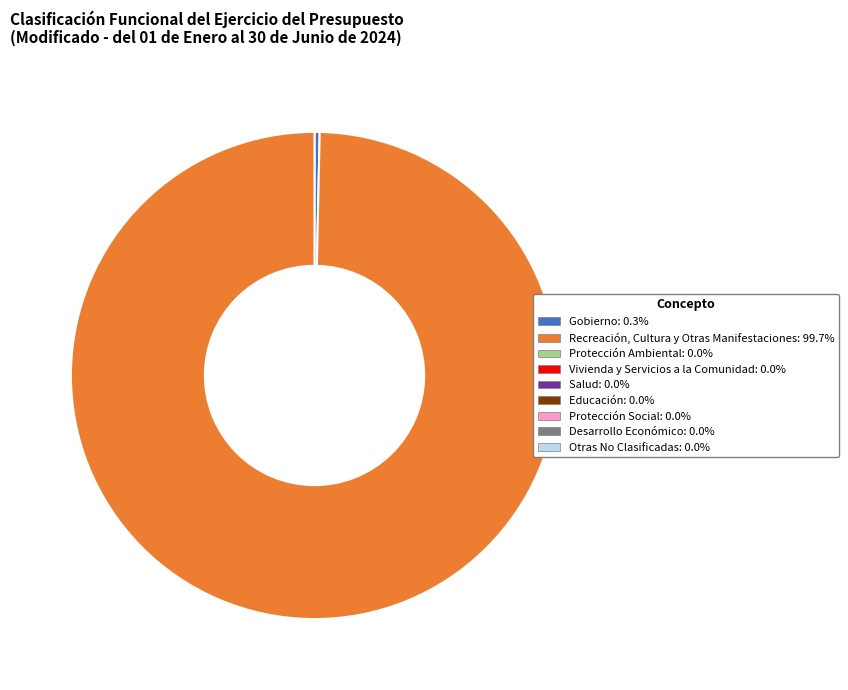

Does any single category account for the majority?

Yes